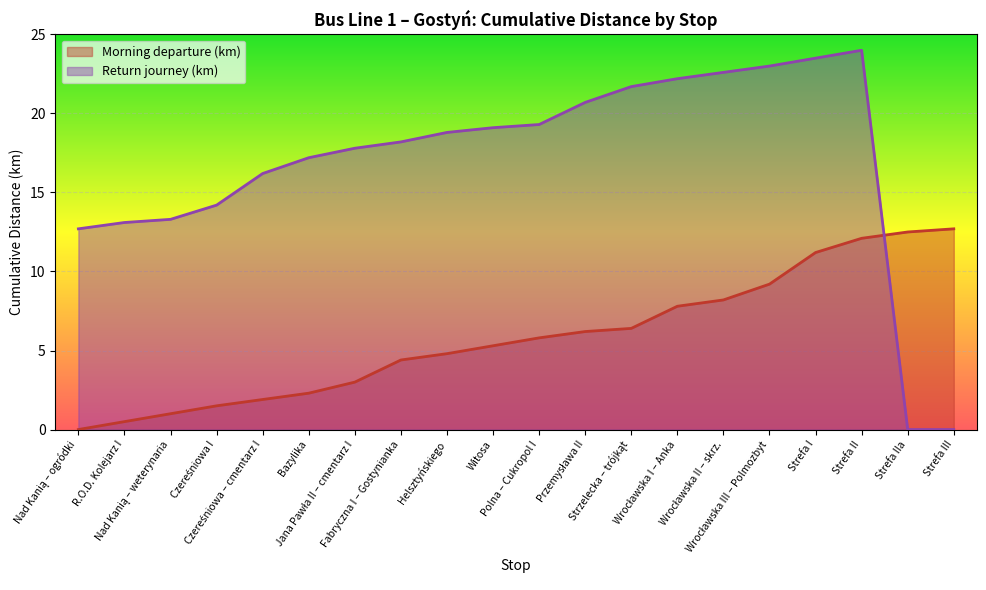

Between which two adjacent categories do Morning departure (km) and Return journey (km) first intersect?

Strefa II and Strefa IIa